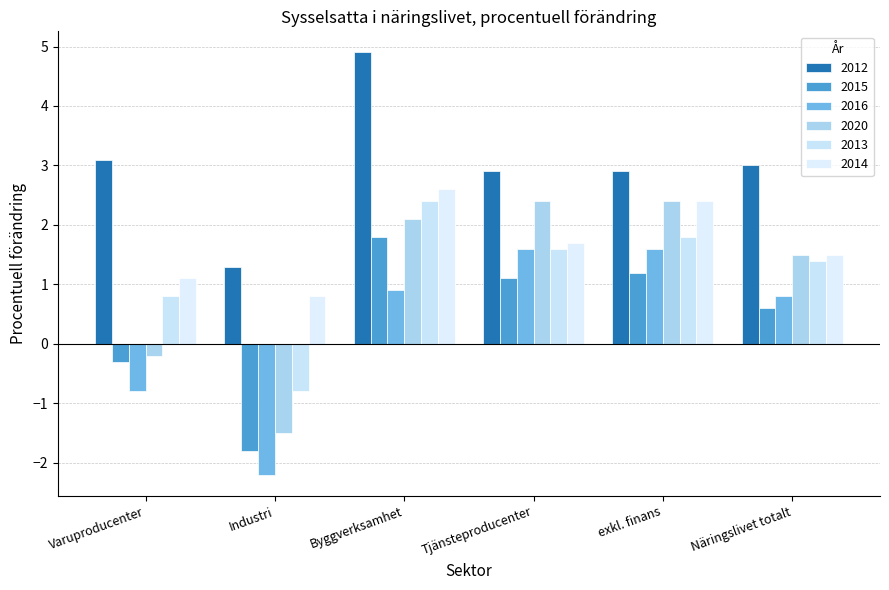

How many bars are there in each group?

6